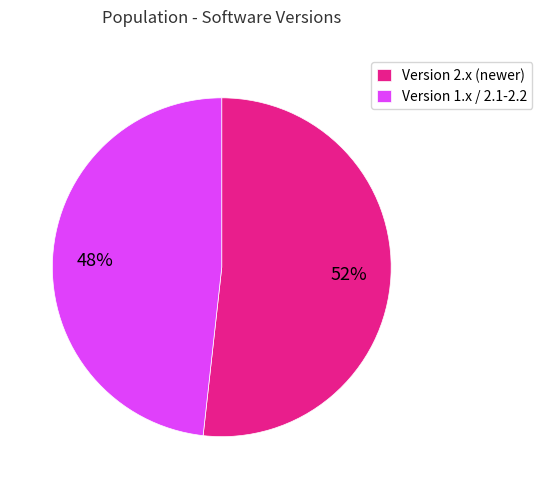

Which slice is the largest?

Version 2.x (newer)